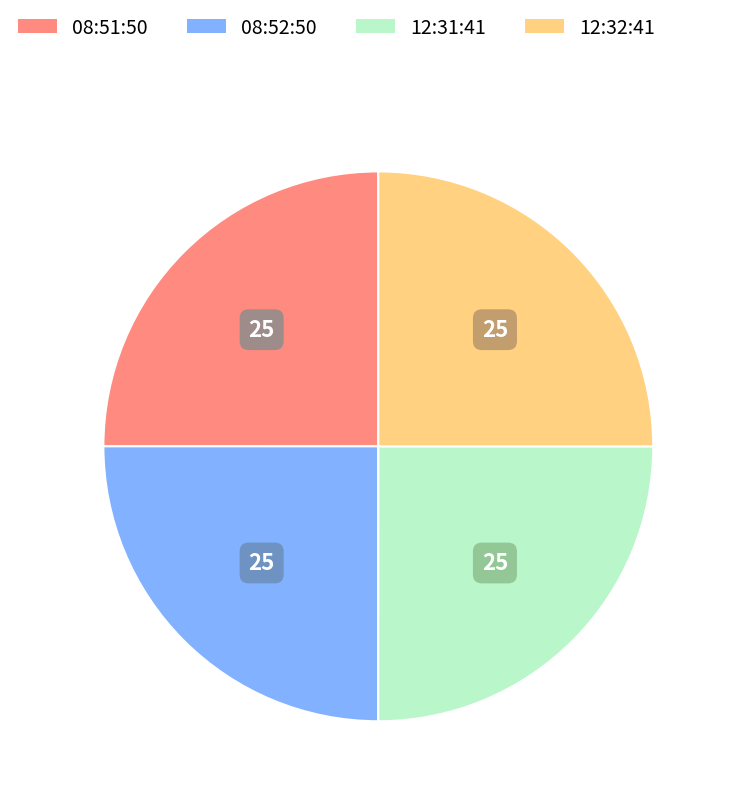

Count the number of slices in the pie.

4